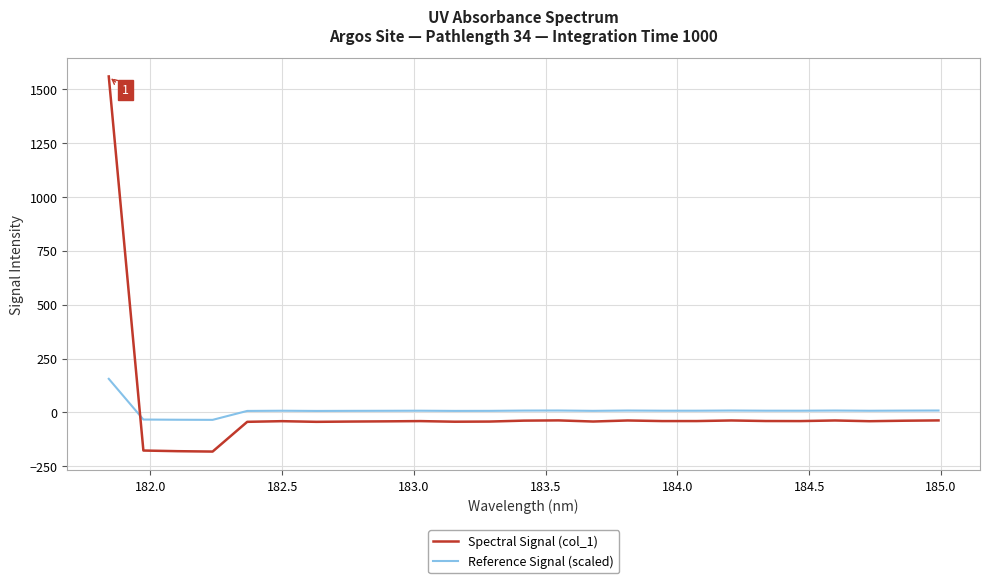

What are all the series names shown in the legend?

Spectral Signal (col_1), Reference Signal (scaled)